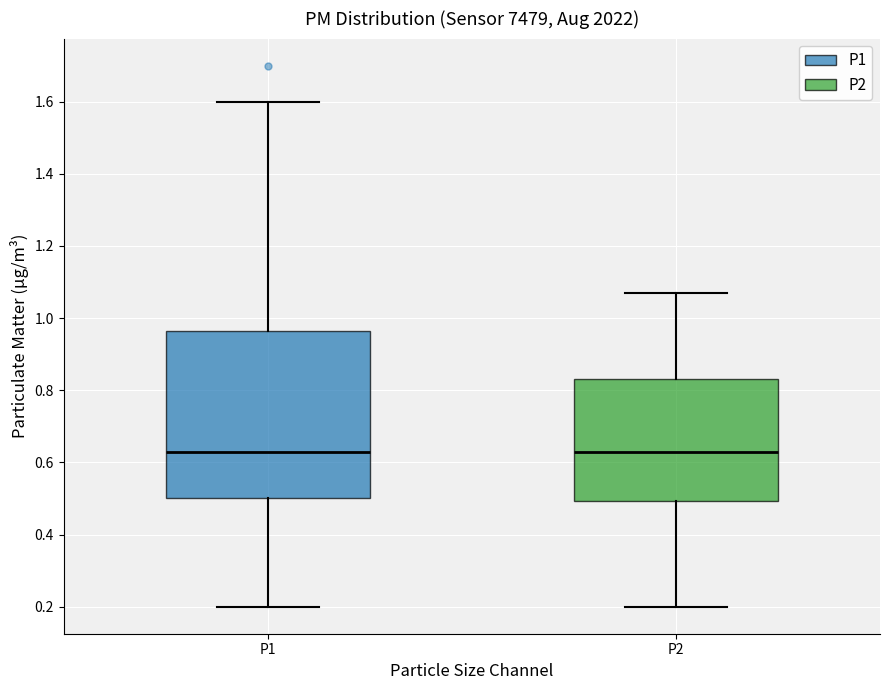

Reading left to right, read every box against the y-axis: the position of its median line, the range the box covers, and the ends of its whiskers. The values are not printed on the chart, so give them approximately, as read against the axis.

P1: median 0.64, box 0.50 to 0.96, whiskers 0.20 to 1.60
P2: median 0.64, box 0.50 to 0.84, whiskers 0.20 to 1.08